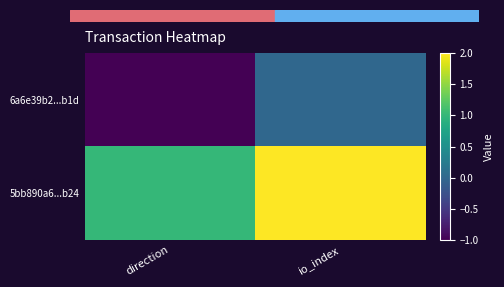

What is the greatest value displayed?

2